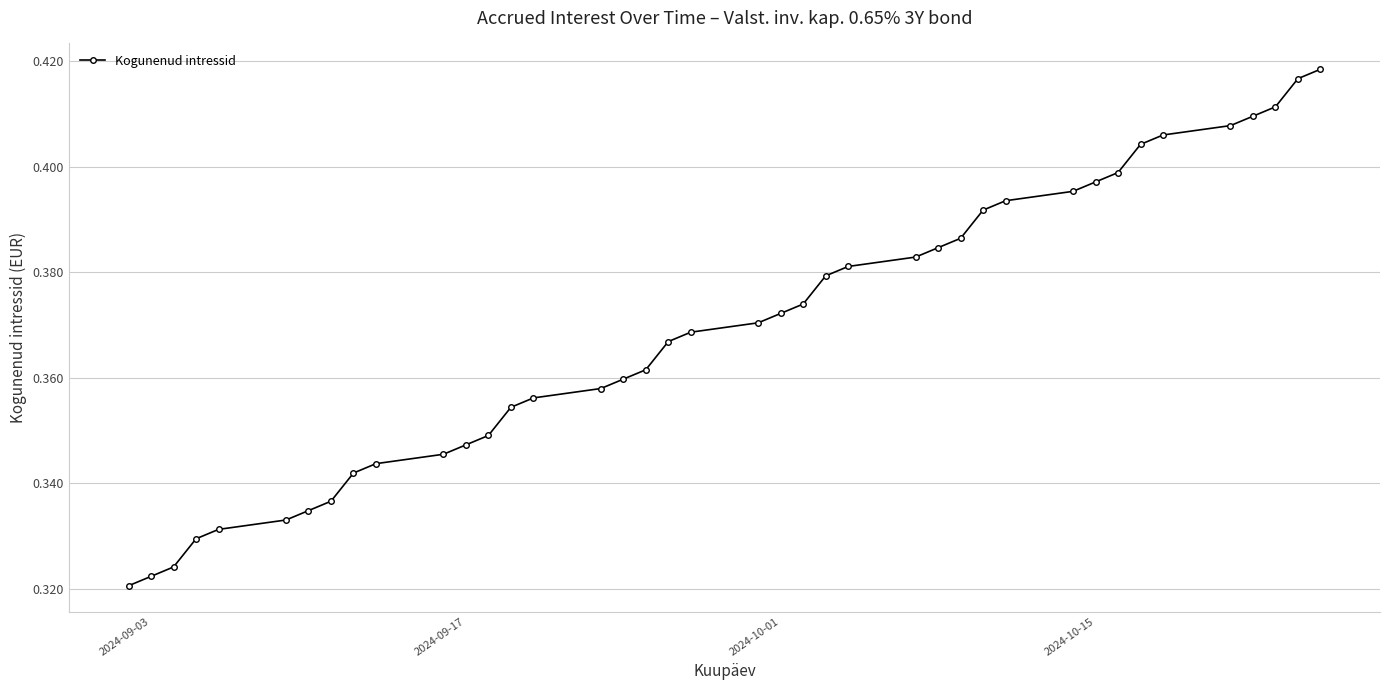

How many values are between 0 and 1?

40